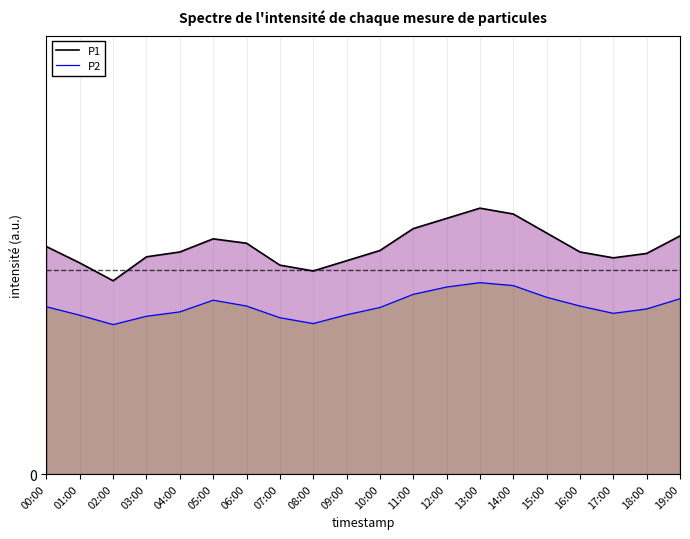

How many interior local valleys does the P1 series have?

3